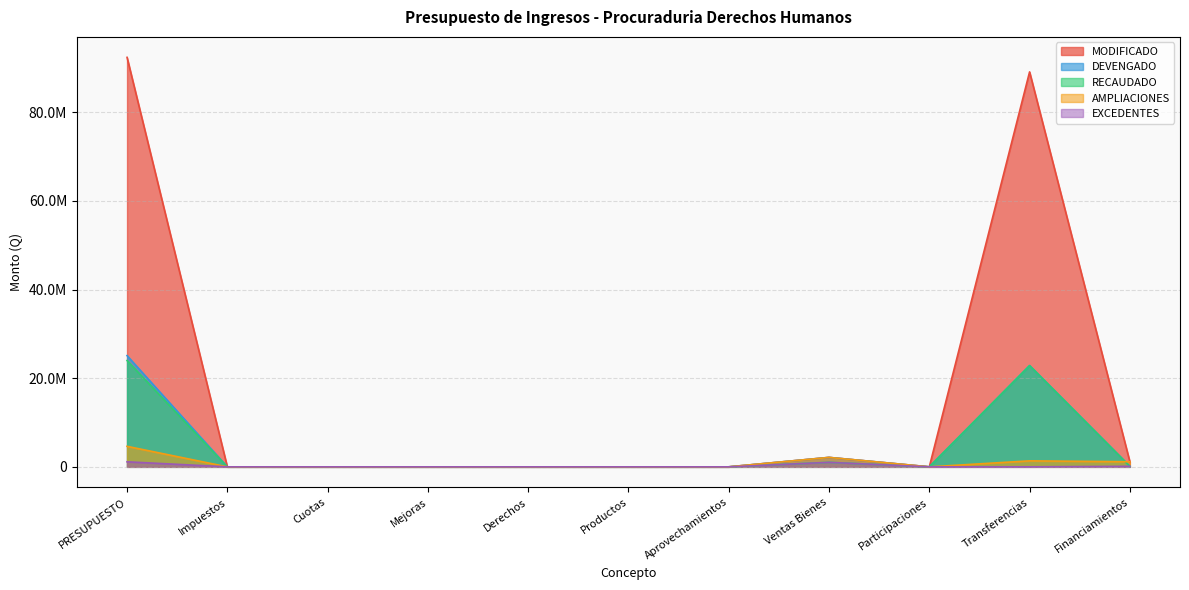

Is it true that EXCEDENTES equals 0.0 at Impuestos?

True